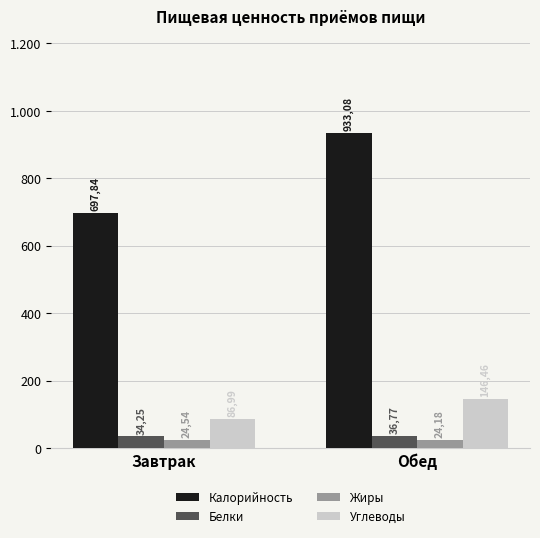

What is the greatest value displayed?

933.1